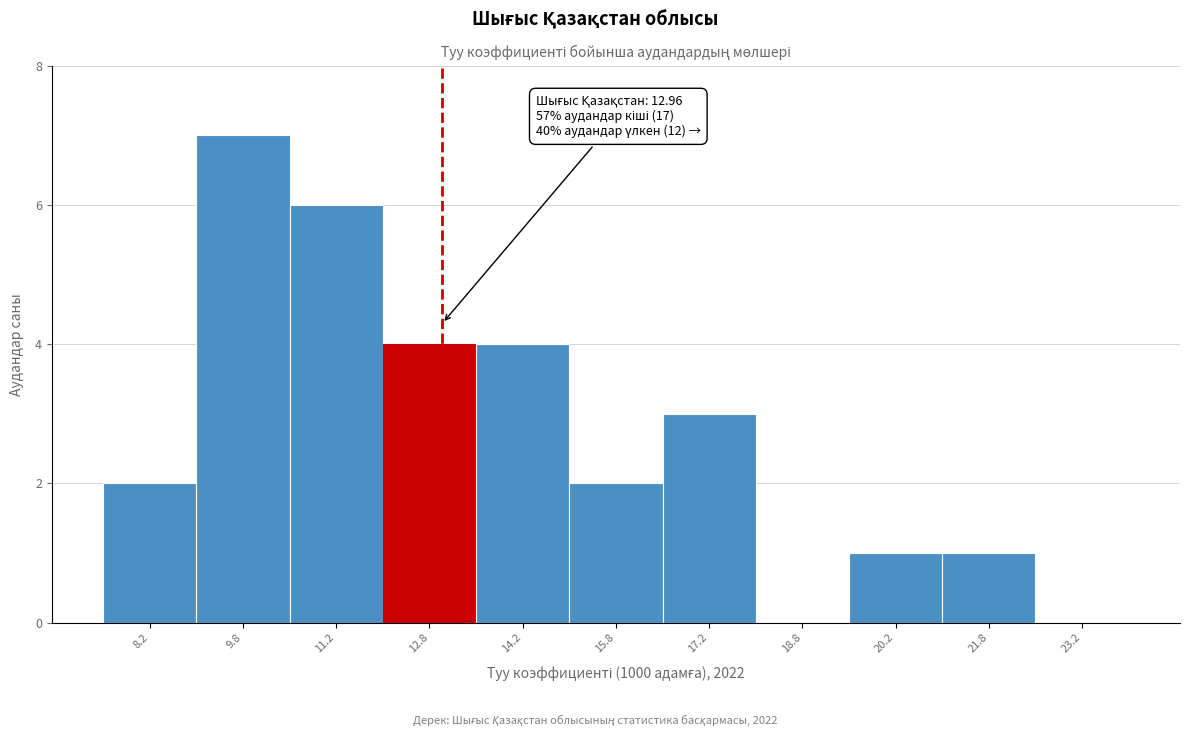

Over which range of the x-axis is the bar tallest?

9.0 to 10.5